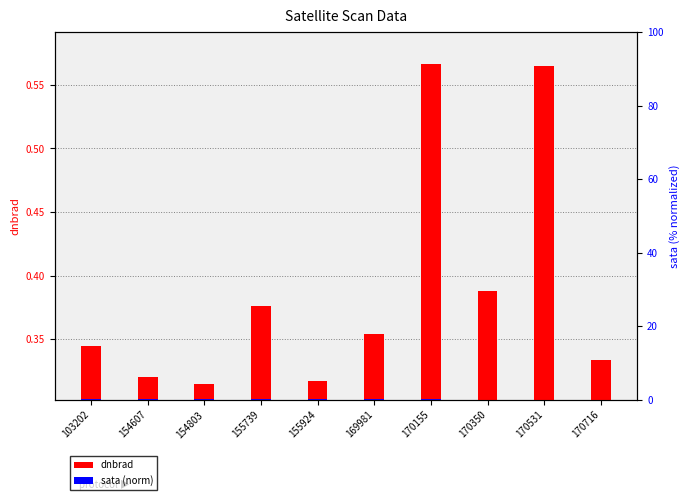

Which series changed the most between 170155 and 170350?

sata (norm)